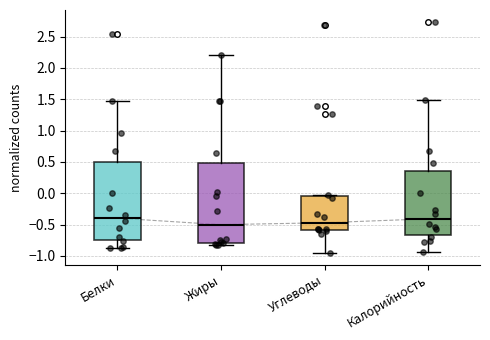

Where is the upper edge of the box for Жиры on the y-axis? The values are not printed on the chart, so give them approximately, as read against the axis.

0.50